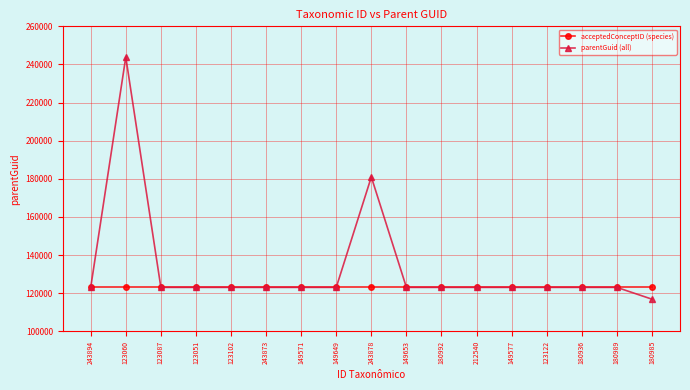

Which series has the largest total across all categories?

parentGuid (all)